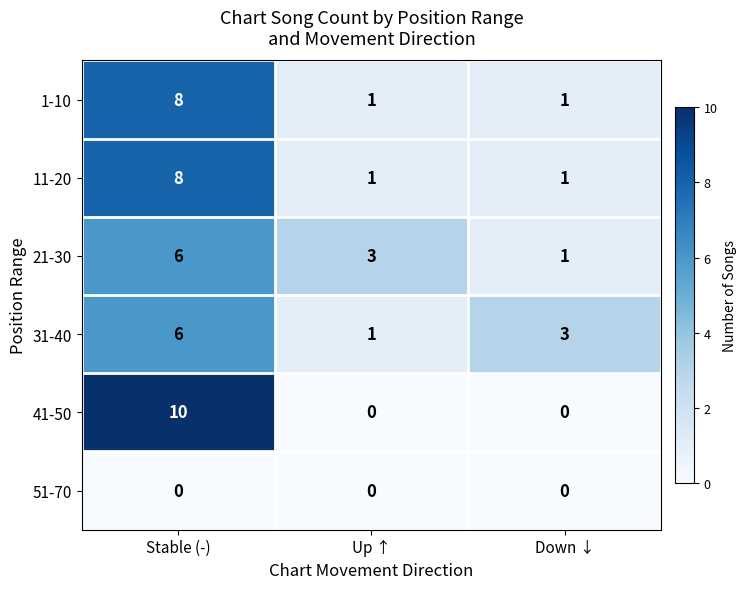

At which category is the sum across all series the highest?

Stable (-)